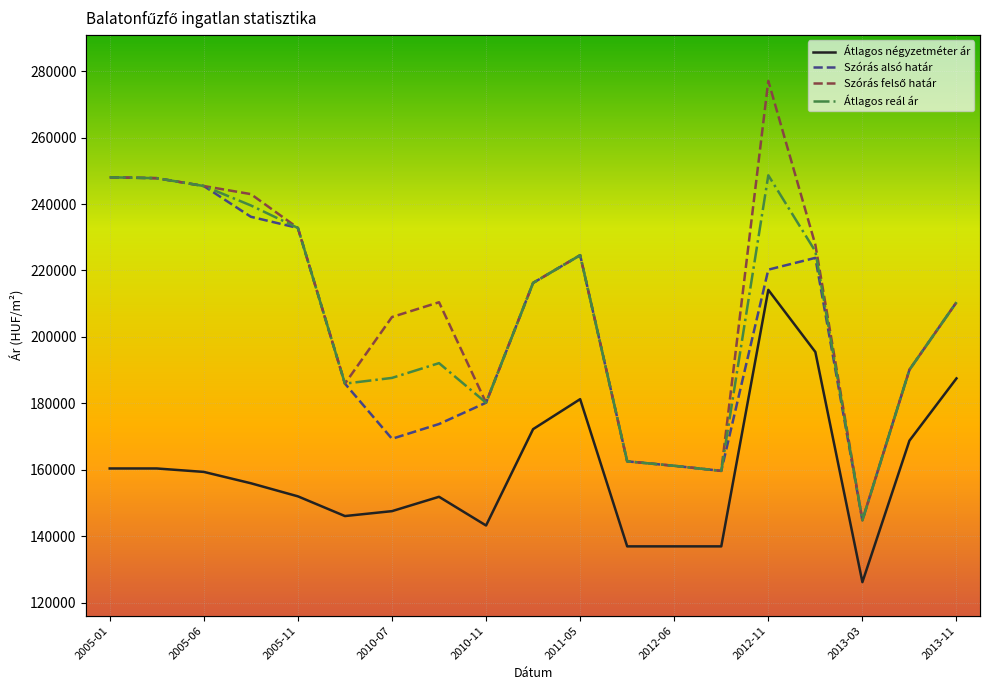

In Szórás felső határ, how many points are lower than both neighbors (excluding endpoints)?

4